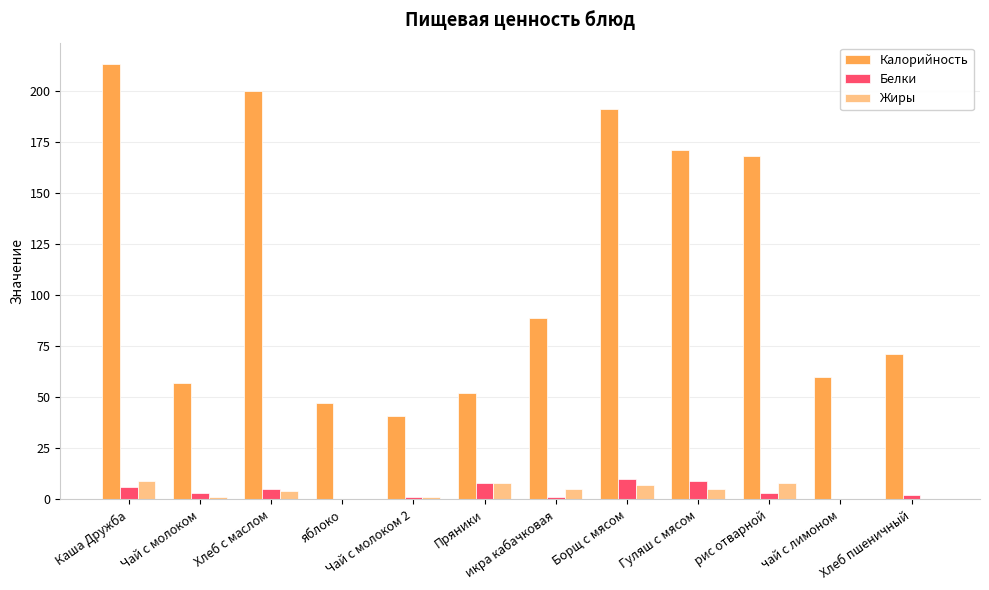

What is the maximum value for Жиры?

9.0